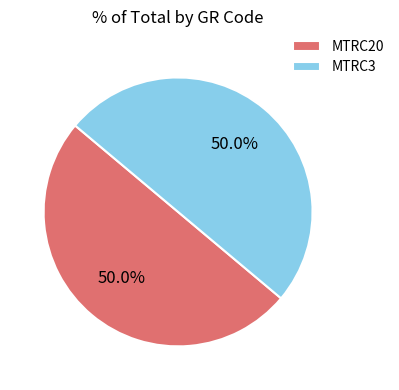

How much of the chart is everything except MTRC20?

50.0%